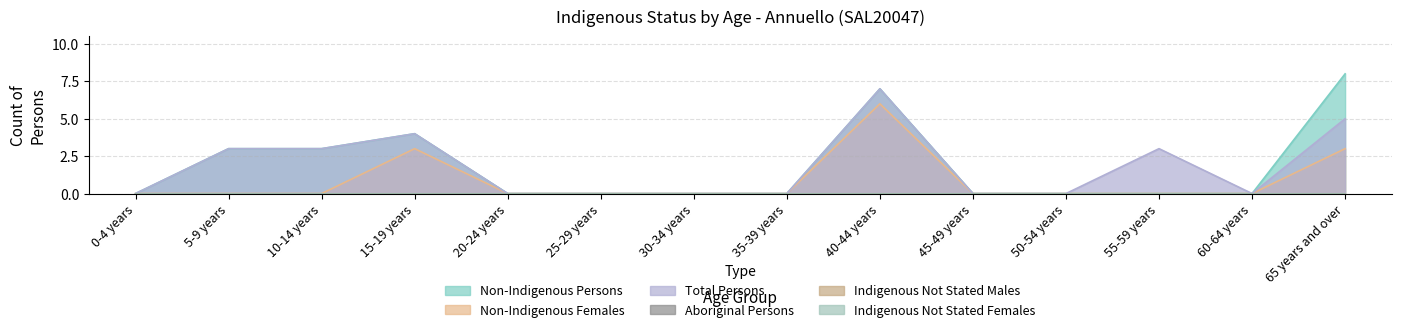

Does the chart display data point markers on the line(s)?

No